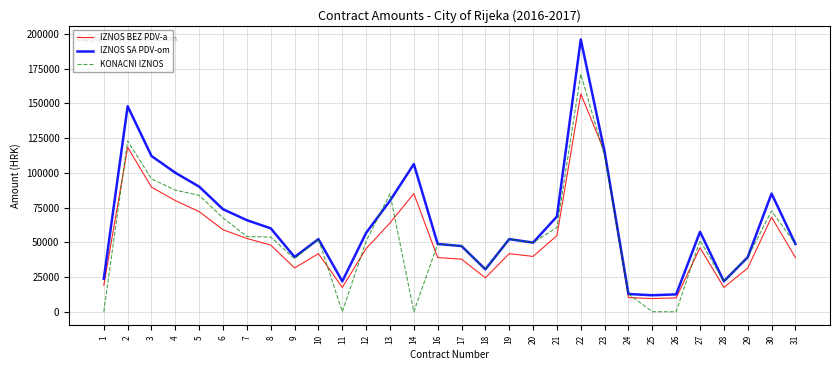

What are all the series names shown in the legend?

IZNOS BEZ PDV-a, IZNOS SA PDV-om, KONACNI IZNOS